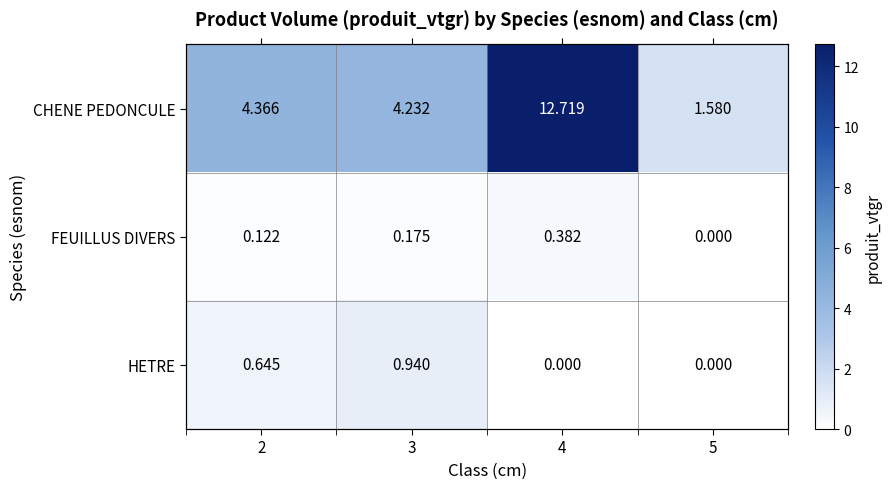

Is it true that FEUILLUS DIVERS equals -0.2 at 5?

False